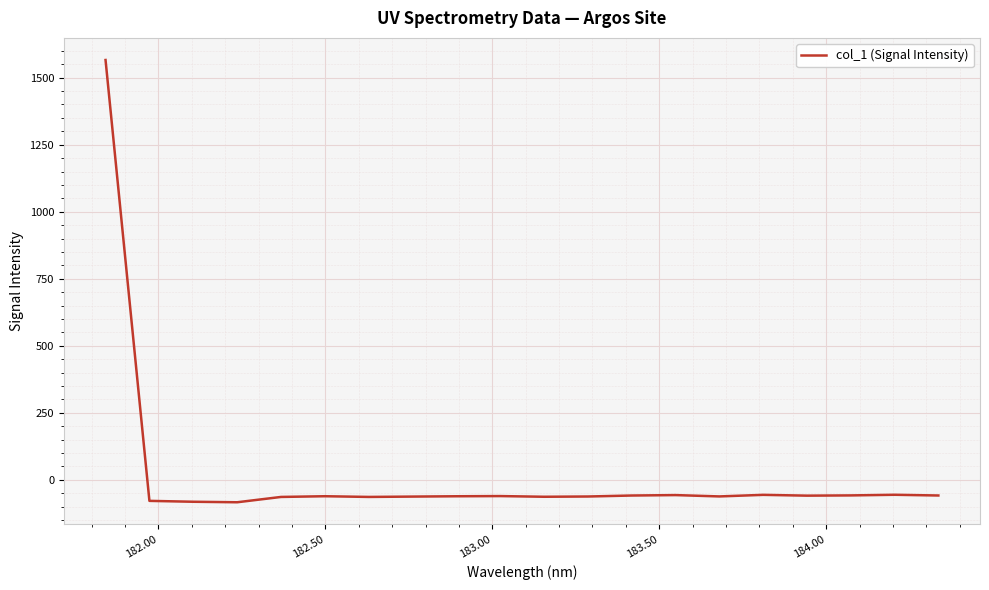

What is the maximum value shown in the chart?

1565.9